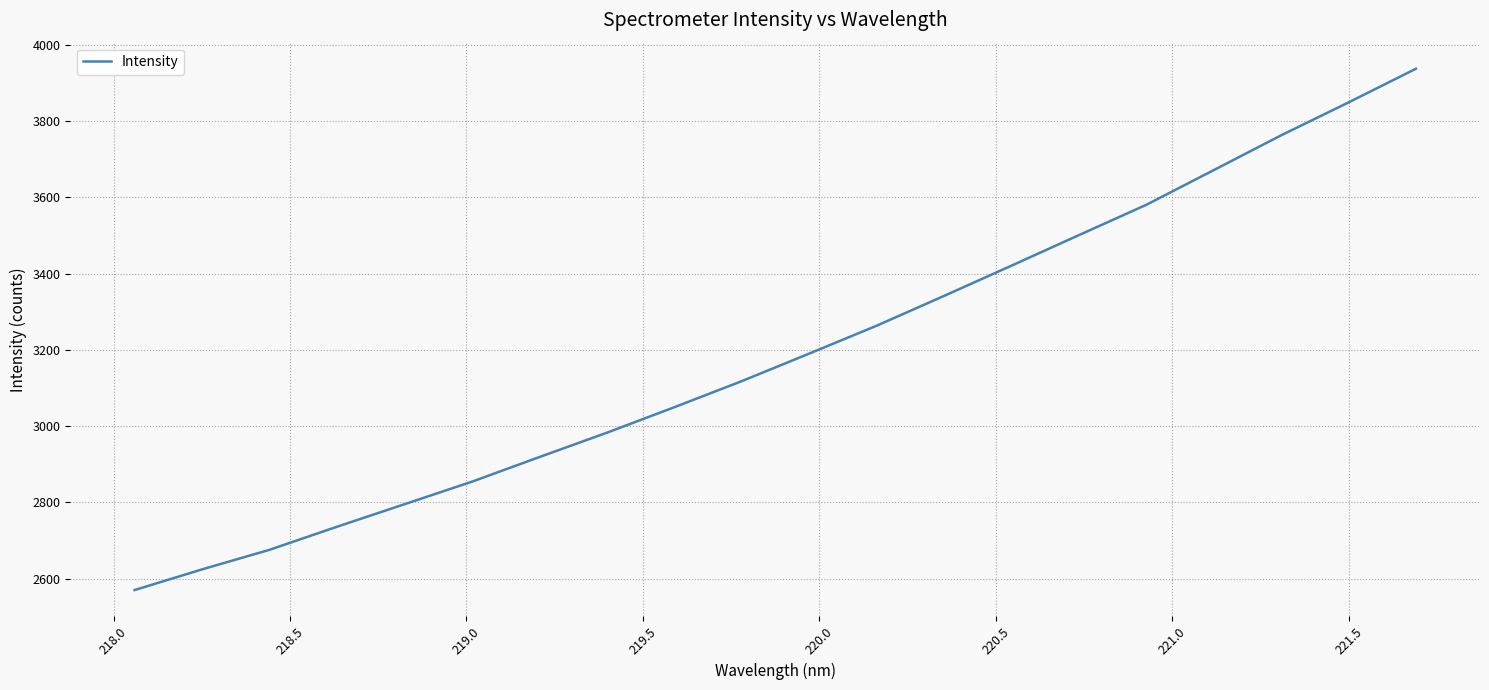

Count the number of categories in the chart.

20